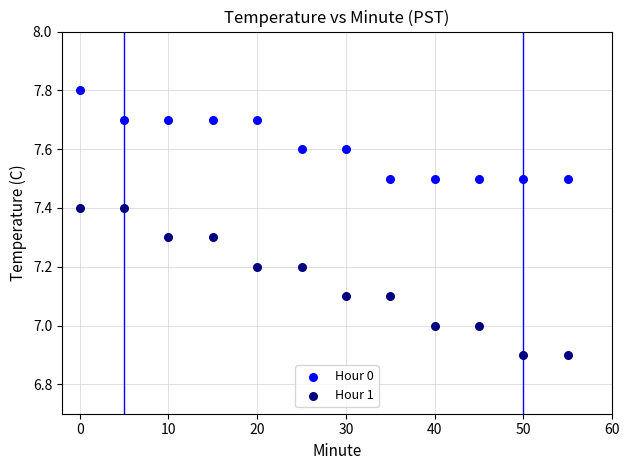

Which series contains the lowest Y value?

Hour 1